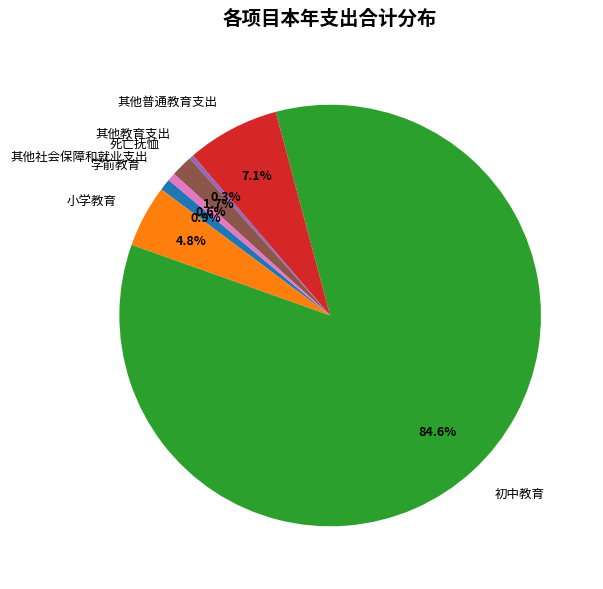

The 死亡抚恤 slice represents 2% of the pie. True or false?

True